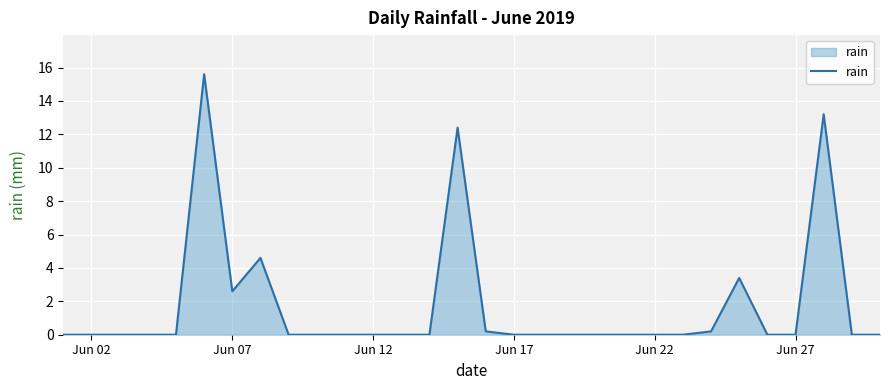

True or false: the data has more than 2 interior local peaks.

True